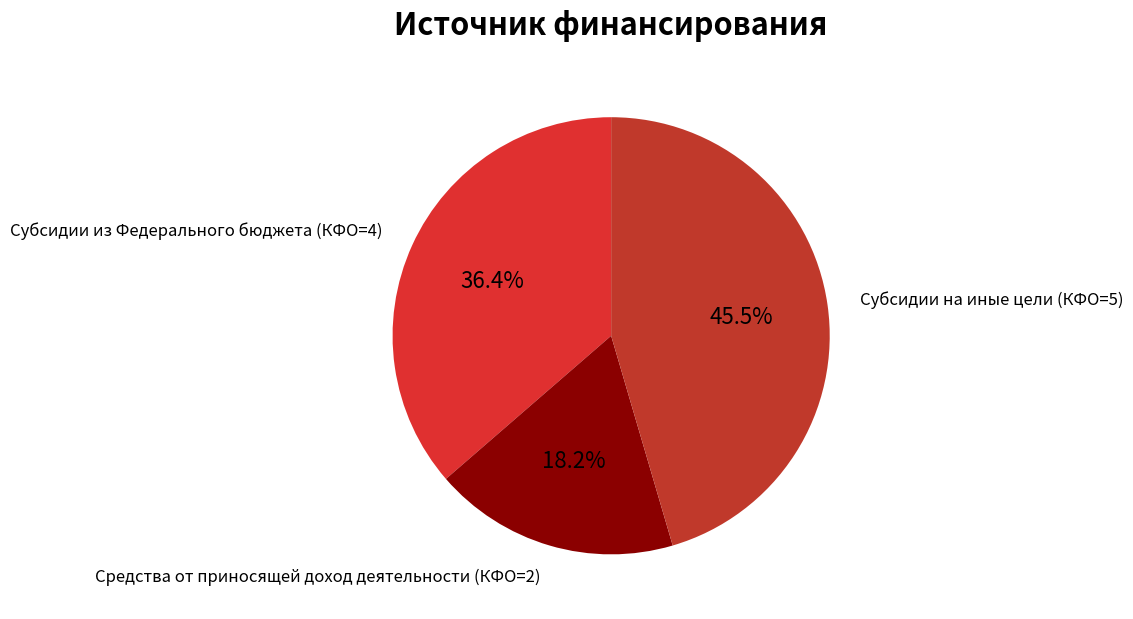

What is the smallest slice in the pie chart?

Средства от приносящей доход деятельности (КФО=2)